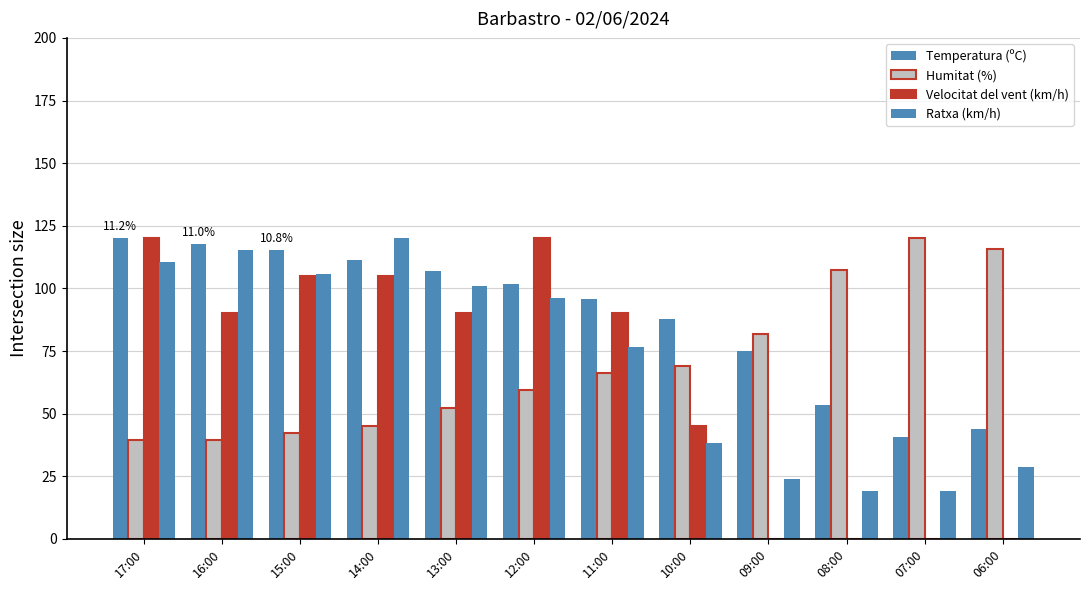

Between 09:00 and 07:00, which is larger?

09:00